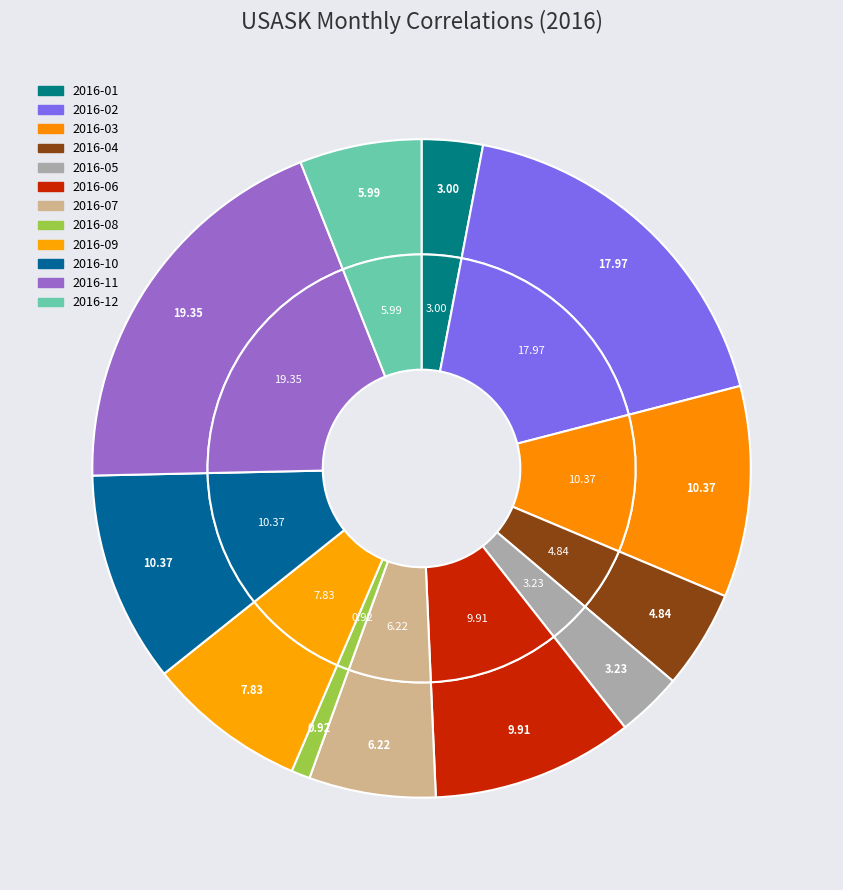

How many segments does this pie chart have?

12